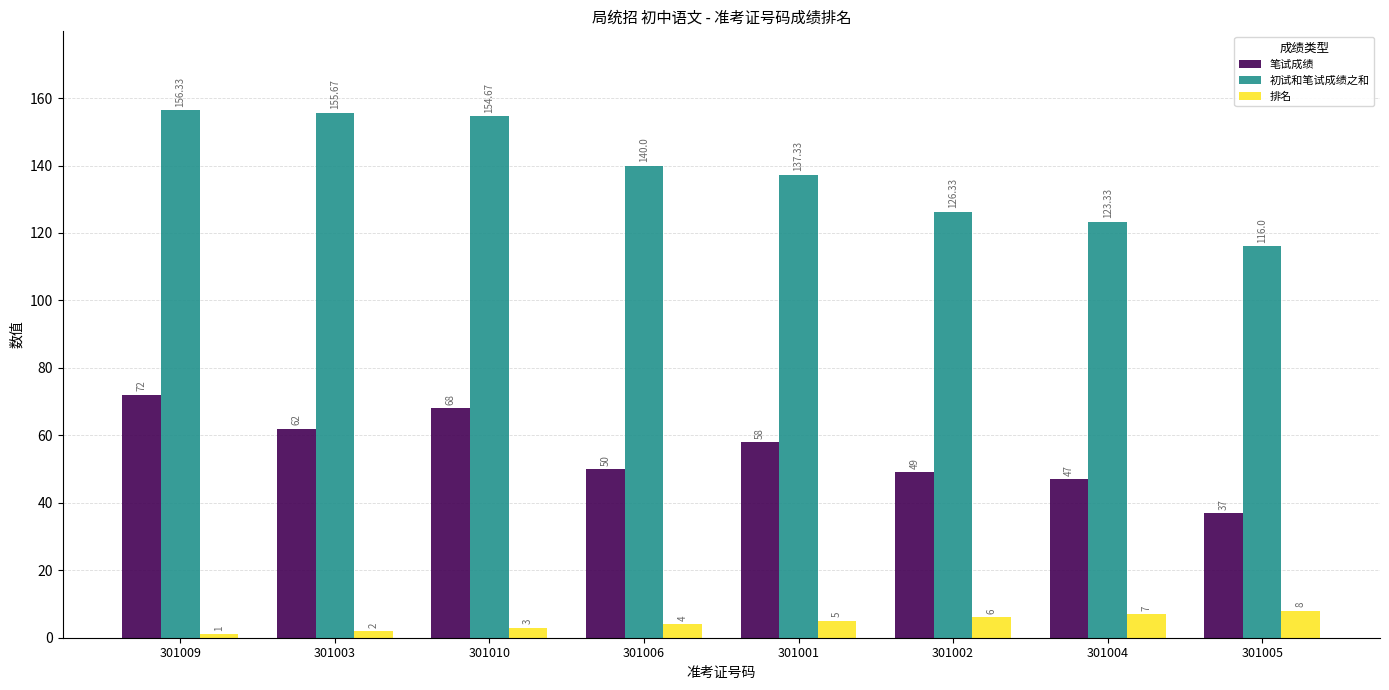

What is the maximum value shown in the chart?

156.3